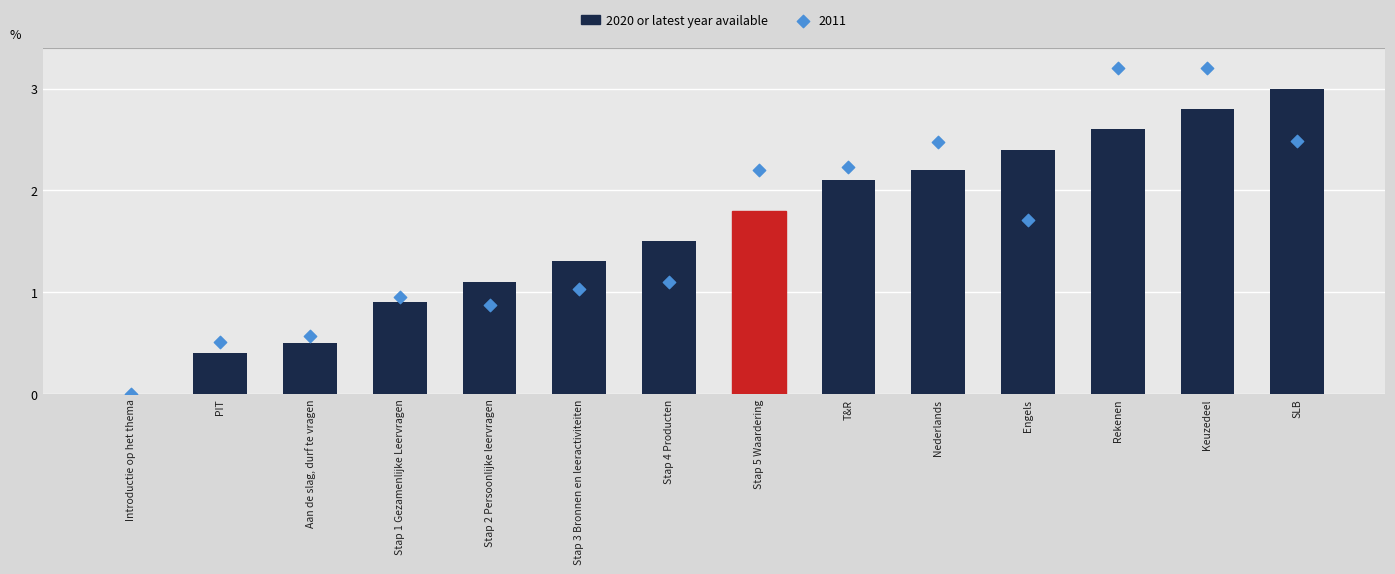

What is the change in value from Stap 3 Bronnen en leeractiviteiten to Engels?

+1.1